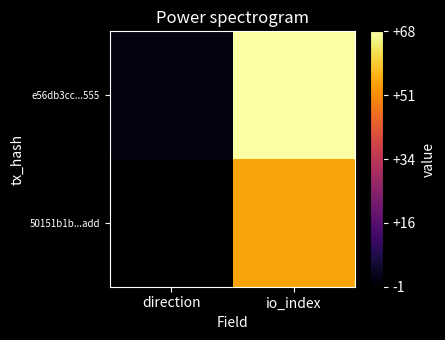

What is the spread (max minus min) of values at io_index?

14